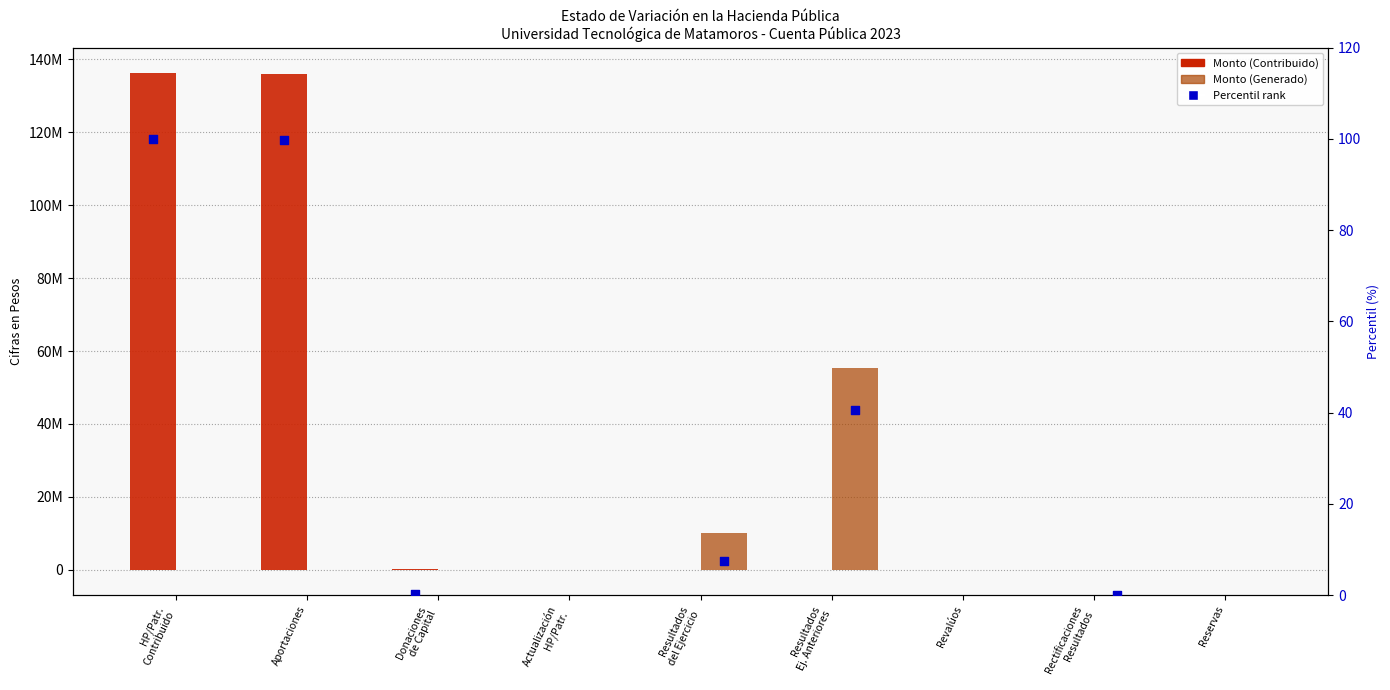

Which series reaches the maximum Y coordinate?

Hacienda Pública/Patrimonio Contribuido